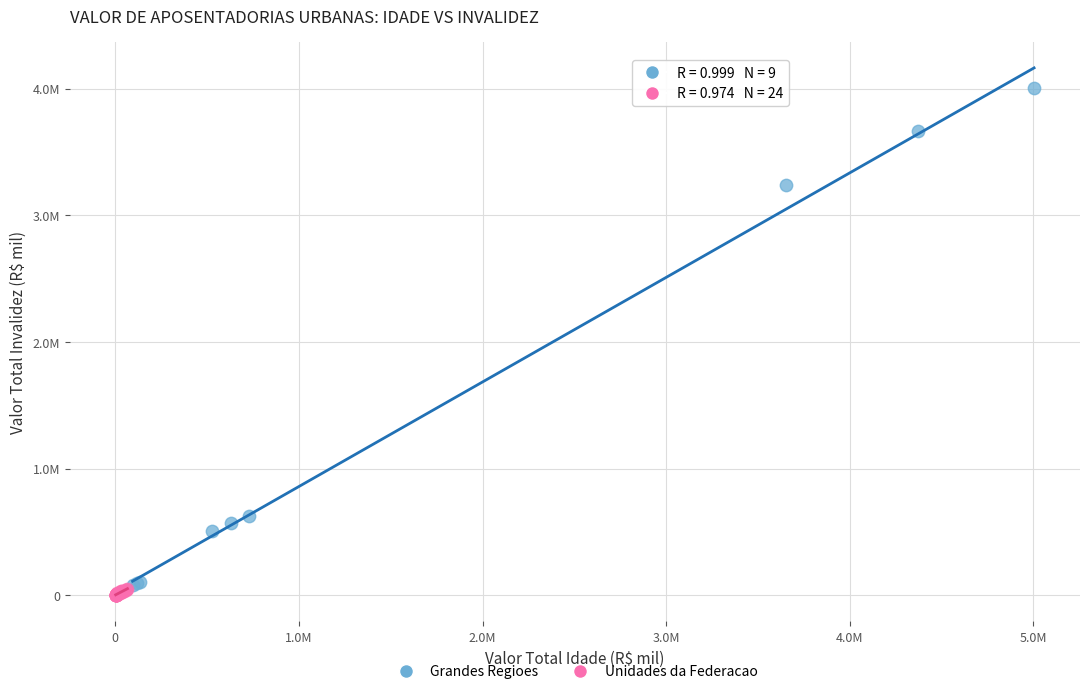

Which series reaches the maximum Y coordinate?

Grandes Regioes